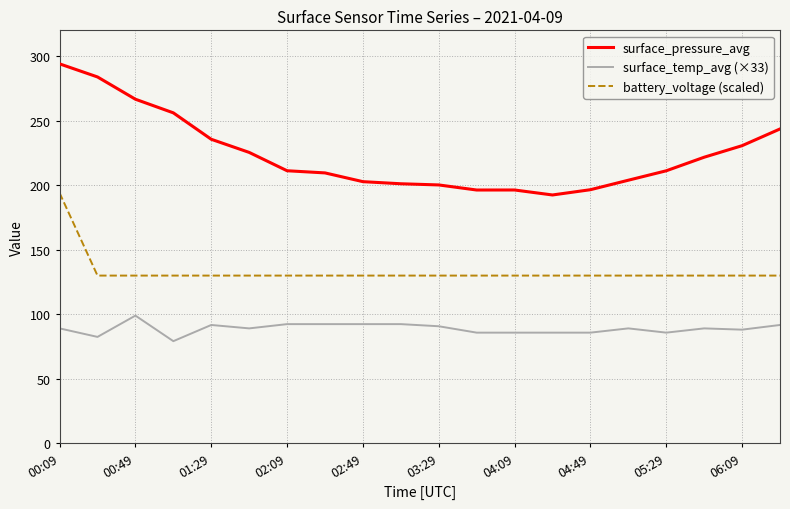

What is the average value of the surface_temp_avg (×33) series?

88.9